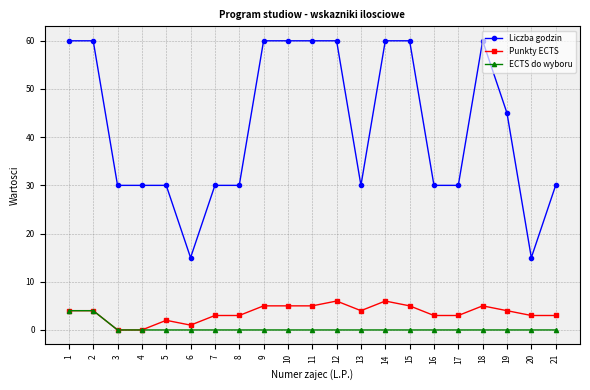

True or false: Liczba godzin has a value of 30 at 17.

True